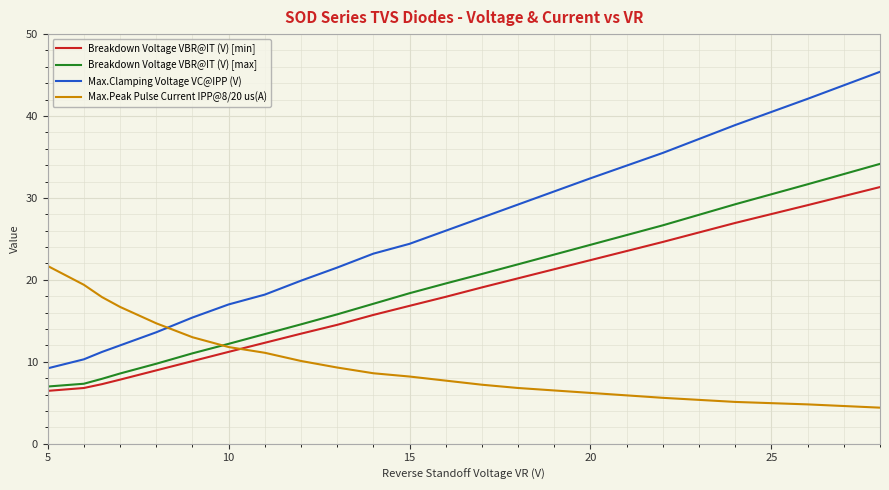

True or false: Breakdown Voltage VBR@IT (V) [max] has more than 0 points higher than both neighbors.

False